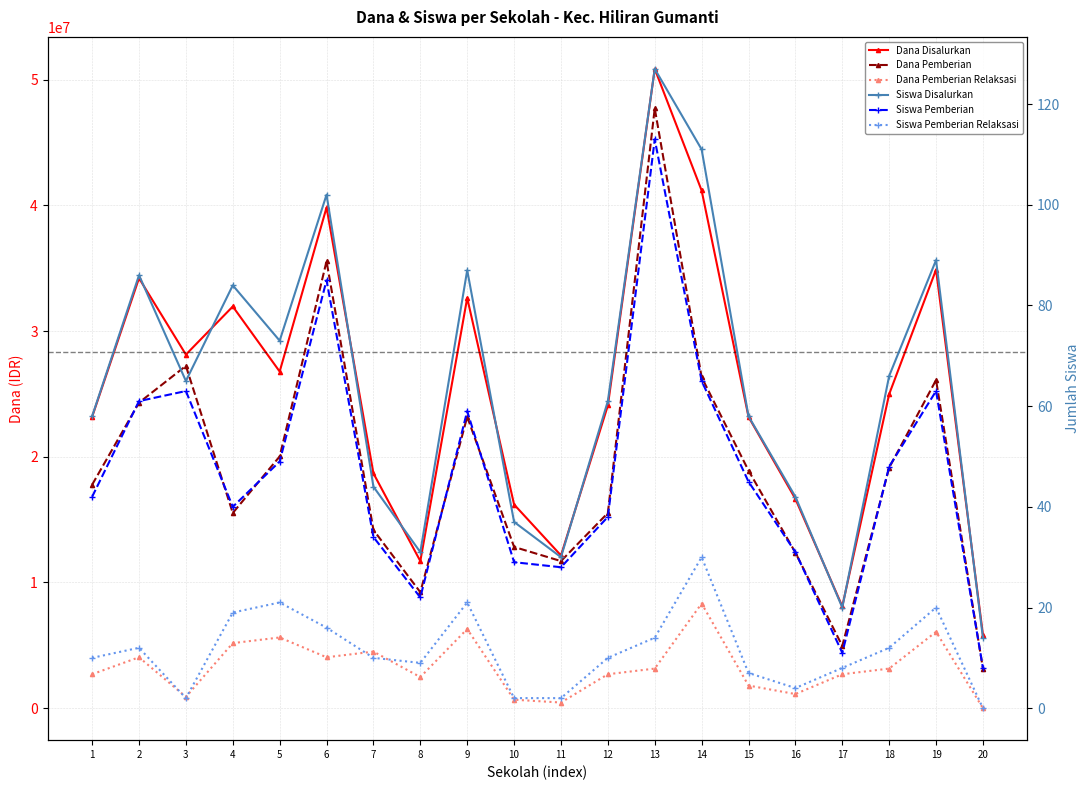

Reading right to left, list all the values displayed in this chart.

Dana Disalurkan: 5850000	34875000	24975000	8100000	16650000	23175000	41175000	50850000	24075000	12150000	16200000	32625000	11700000	18675000	39825000	26775000	31950000	28125000	34200000	23175000
Dana Pemberian: 3150000	26100000	19125000	4950000	12375000	18900000	26325000	47700000	15525000	11700000	12825000	23175000	9225000	14175000	35550000	20025000	15525000	27225000	24300000	17775000
Dana Pemberian Relaksasi: 0	6075000	3150000	2700000	1125000	1800000	8325000	3150000	2700000	450000	675000	6300000	2475000	4500000	4050000	5625000	5175000	900000	4050000	2700000
Siswa Disalurkan: 14	89	66	20	42	58	111	127	61	30	37	87	31	44	102	73	84	65	86	58
Siswa Pemberian: 8	63	48	11	31	45	65	113	38	28	29	59	22	34	85	49	40	63	61	42
Siswa Pemberian Relaksasi: 0	20	12	8	4	7	30	14	10	2	2	21	9	10	16	21	19	2	12	10